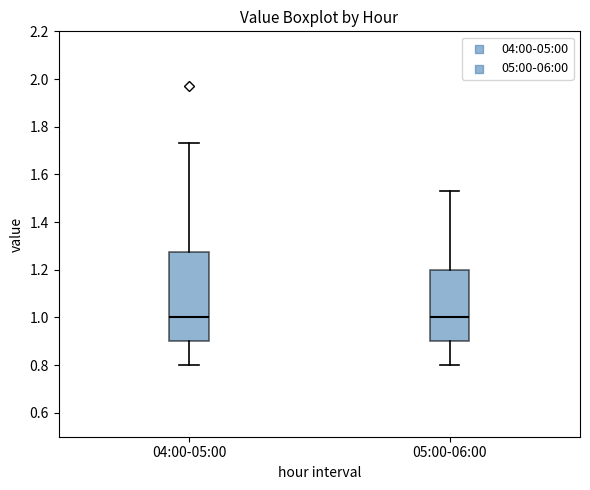

Reading left to right, transcribe this box plot: for each box, give where its median line is, the range the box spans, and where its two whiskers end, as read against the y-axis. The values are not printed on the chart, so give them approximately, as read against the axis.

04:00-05:00: median 1.00, box 0.90 to 1.28, whiskers 0.80 to 1.74
05:00-06:00: median 1.00, box 0.90 to 1.20, whiskers 0.80 to 1.54